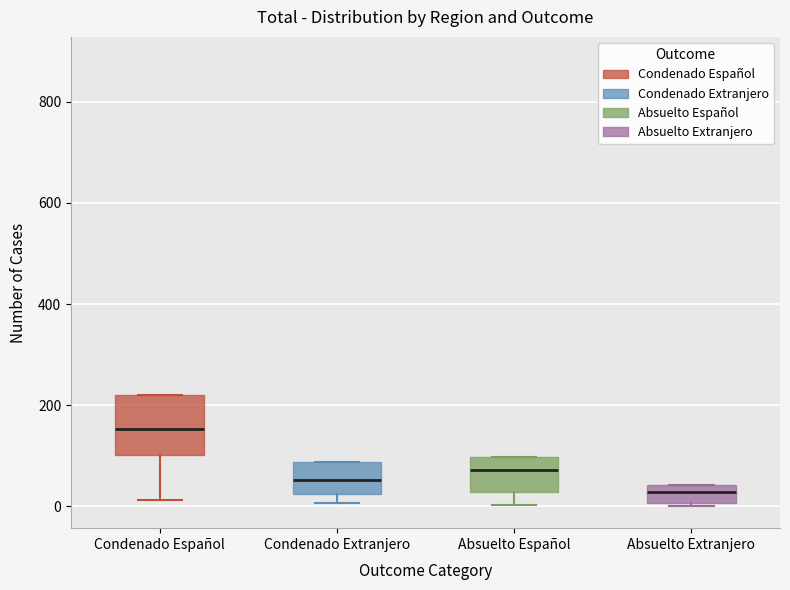

Which box has the highest median line?

Condenado Español